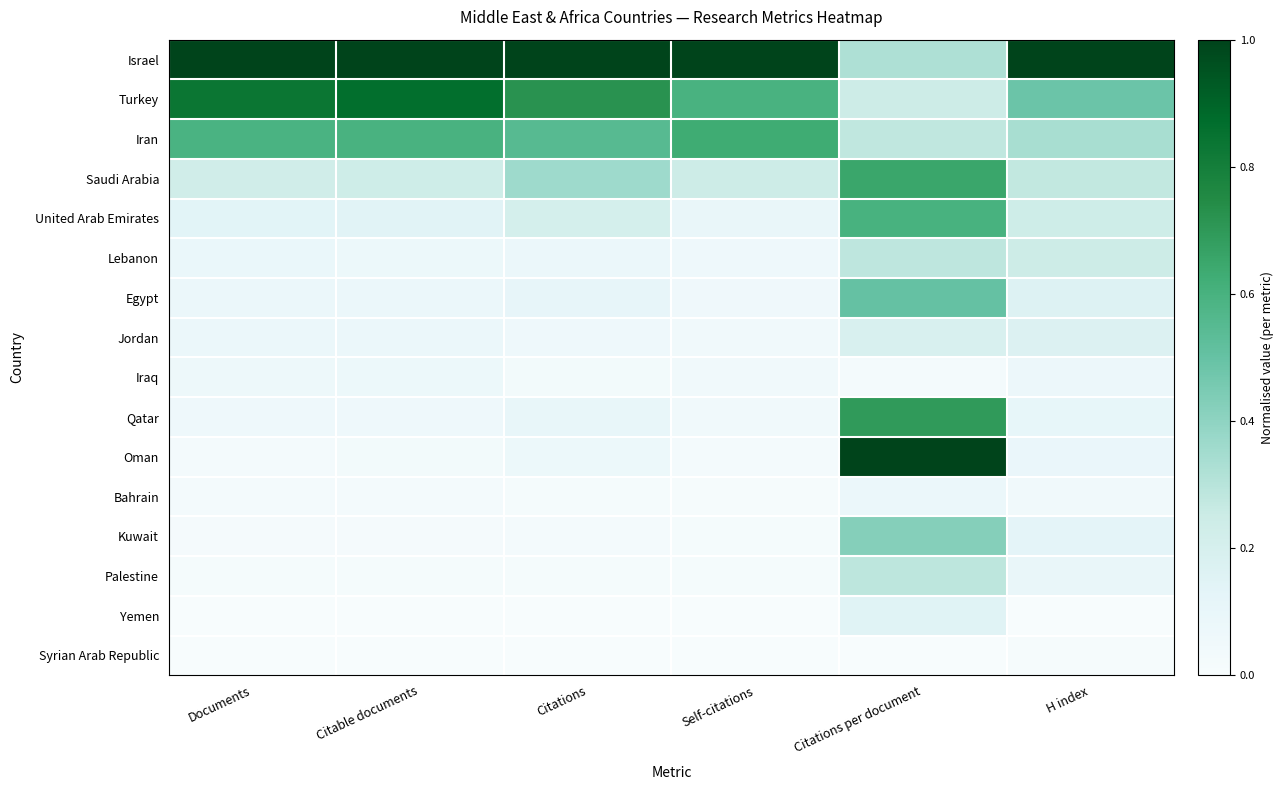

Which series has the largest total across all categories?

Israel